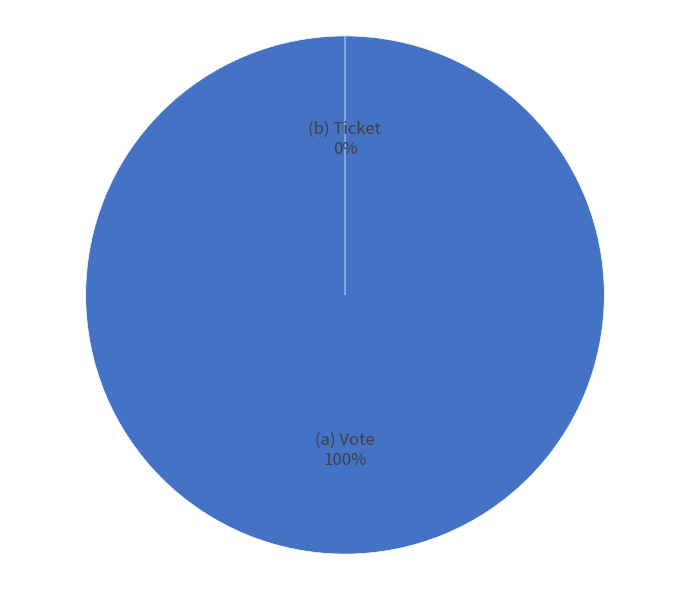

Is there a majority slice in this chart?

Yes